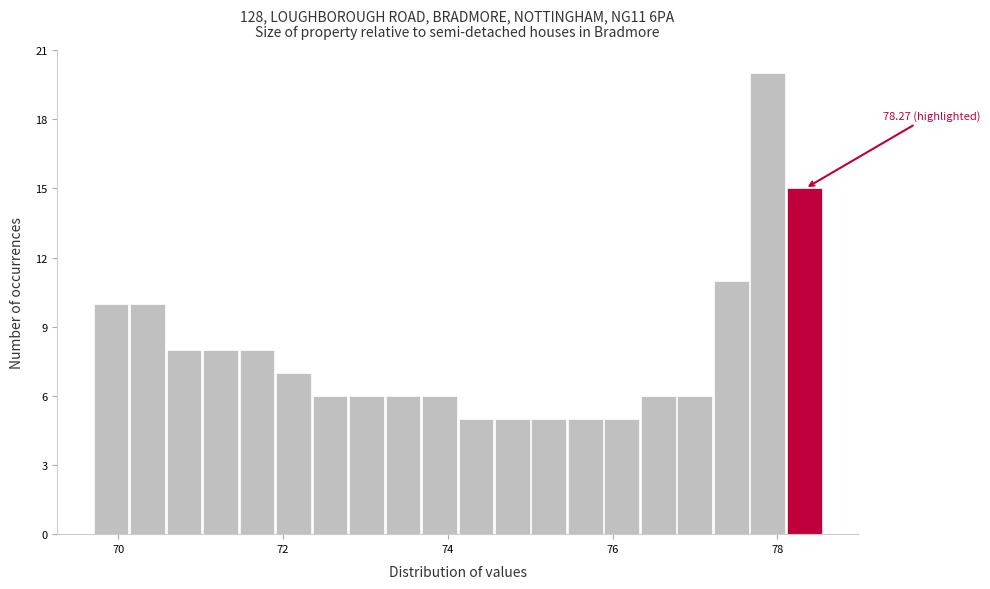

Read against the x-axis, roughly where is the centre of the tallest bar?

77.8